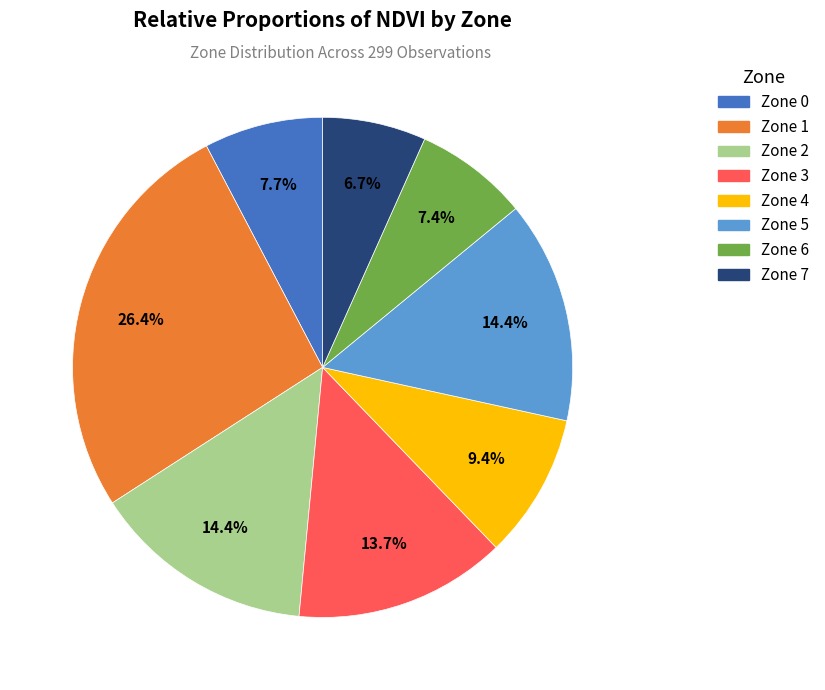

How much of the chart is everything except Zone 5?

85.6%